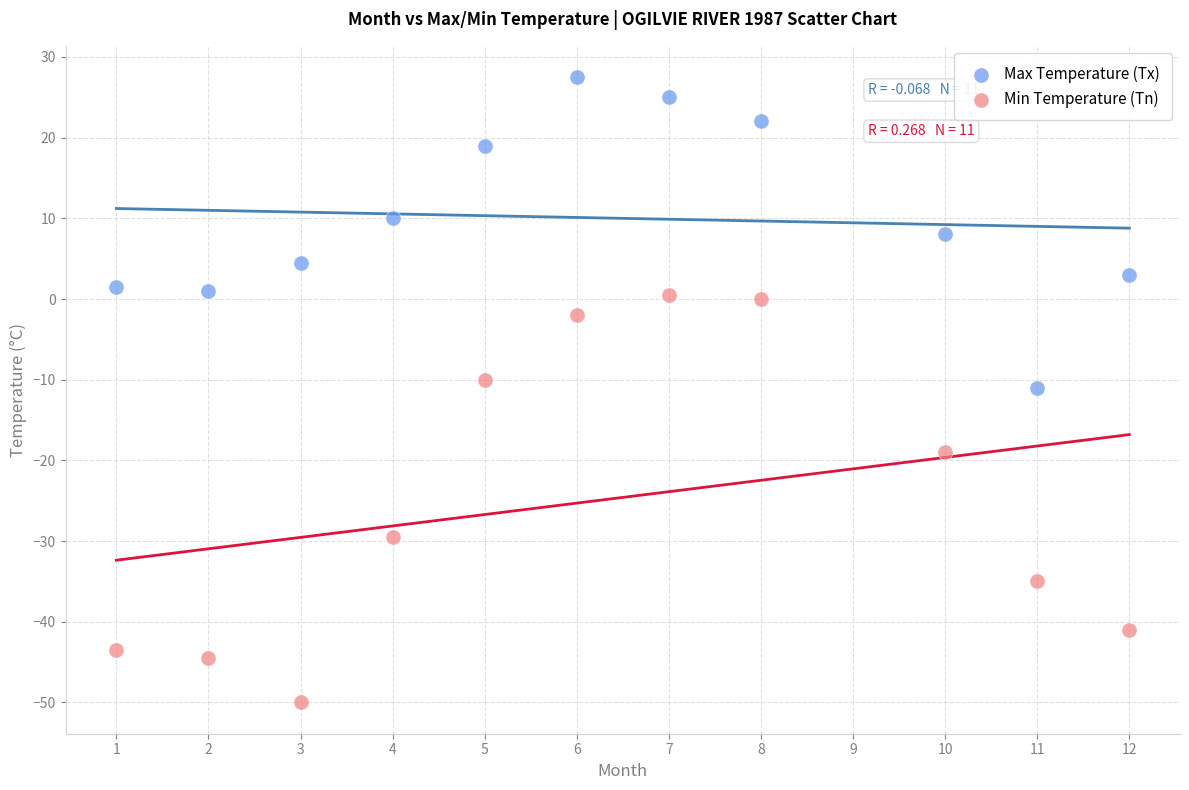

What are all the series names shown in the legend?

Max Temperature (Tx), Min Temperature (Tn)